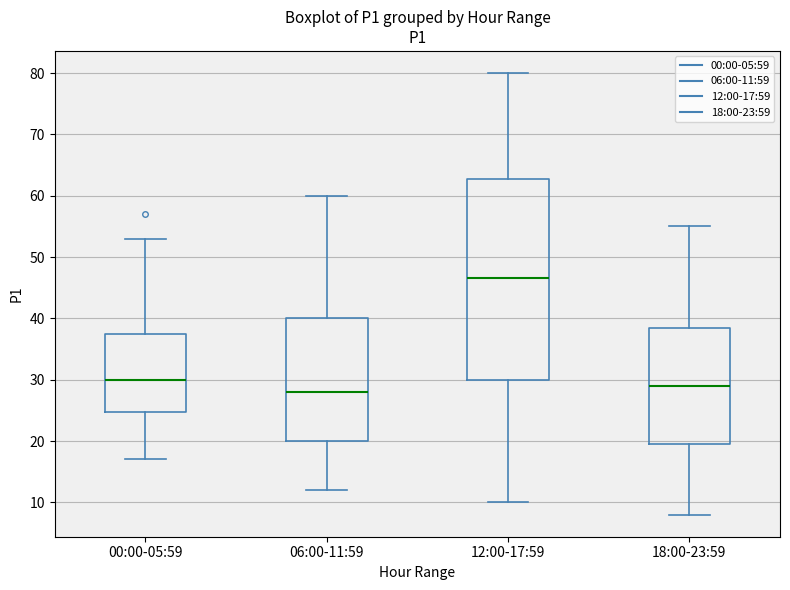

Which box is the tallest, from its lower edge to its upper edge?

12:00-17:59